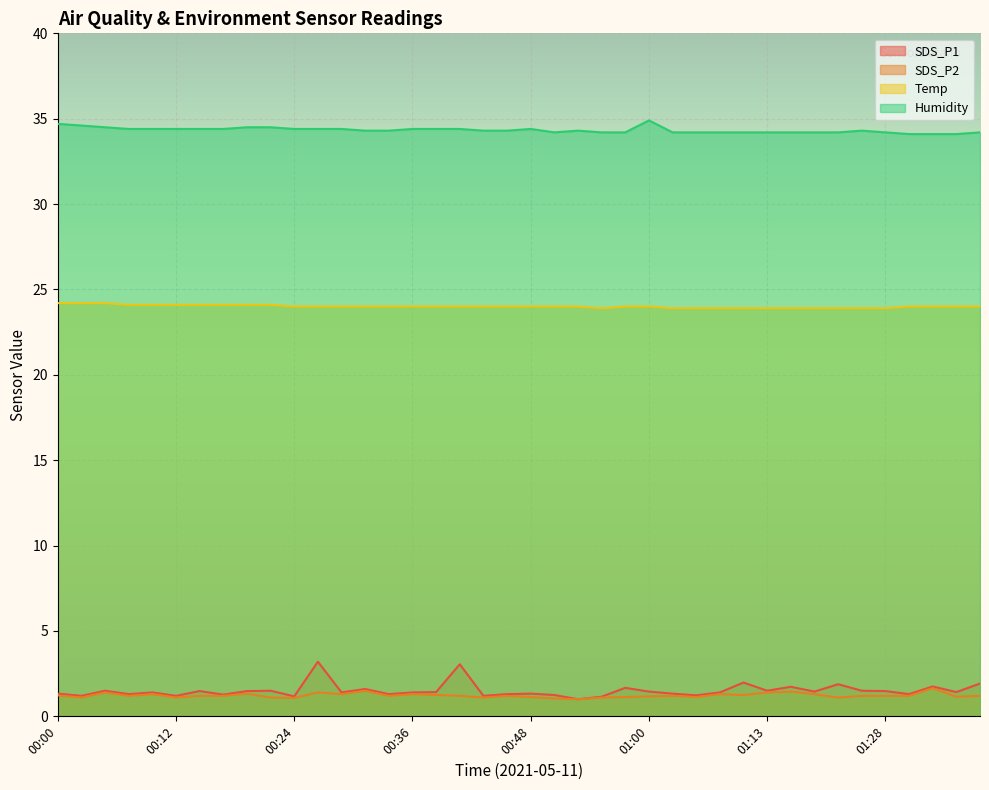

Is it true that SDS_P1 equals 1.2 at 00:02?

True